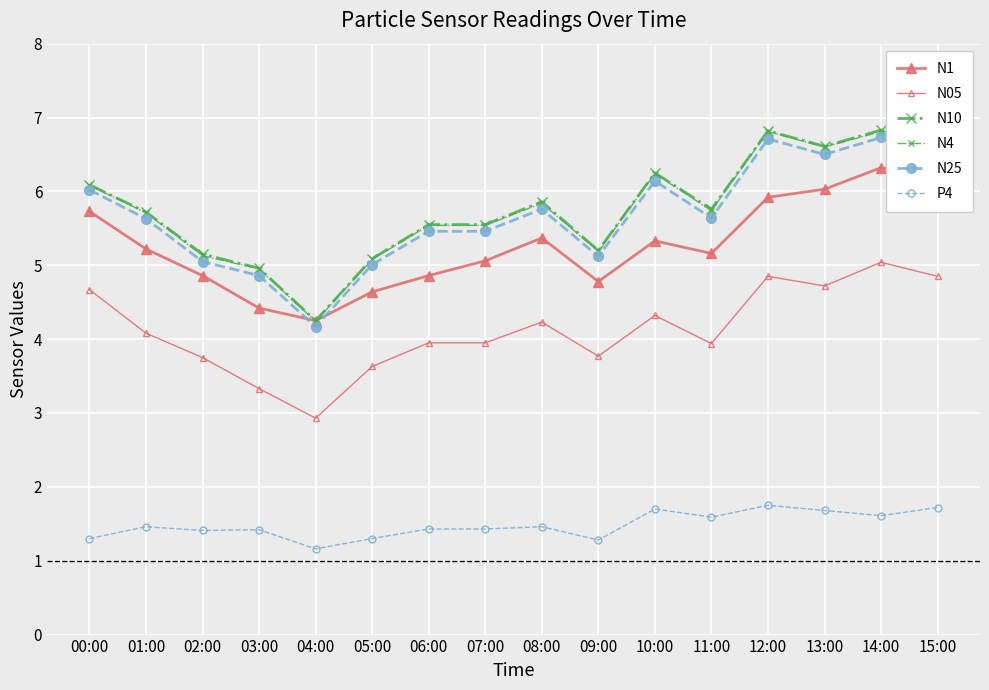

True or false: N05 and N1 cross at least once.

False